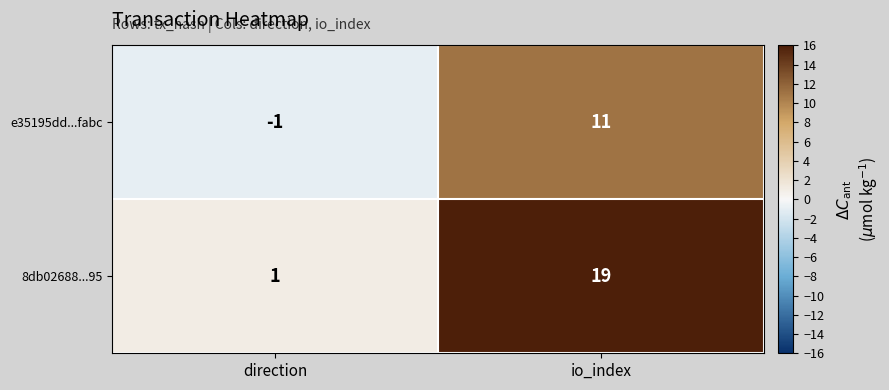

The e35195dd...fabc series shows 11 at io_index. True or false?

True